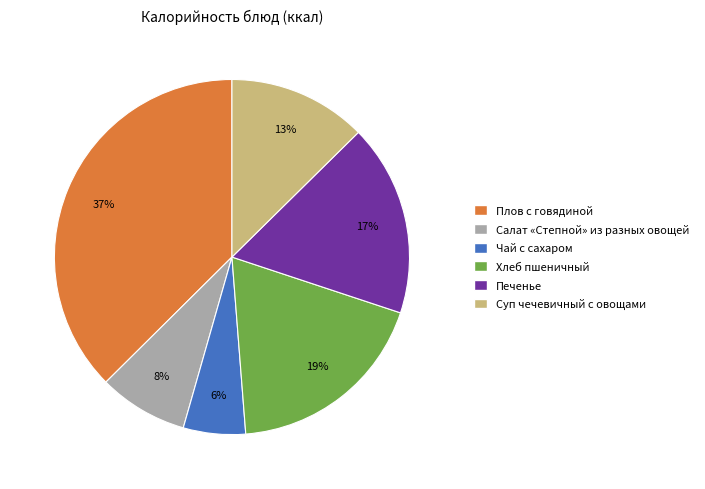

Is Хлеб пшеничный the majority of the pie?

No